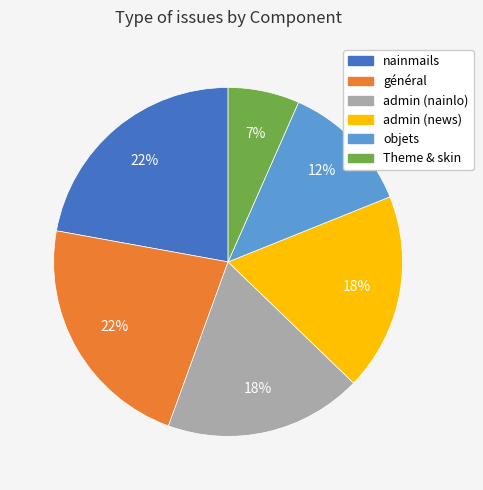

To the nearest percent, what percentage of the pie is admin (nainlo)?

18%